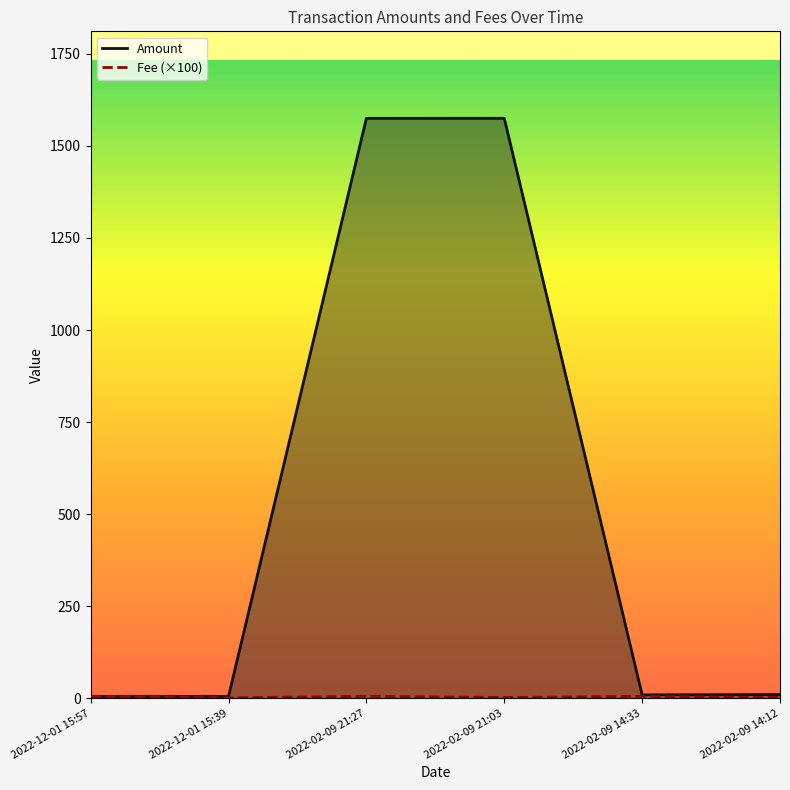

What is the sum of all Fee values?

20.0